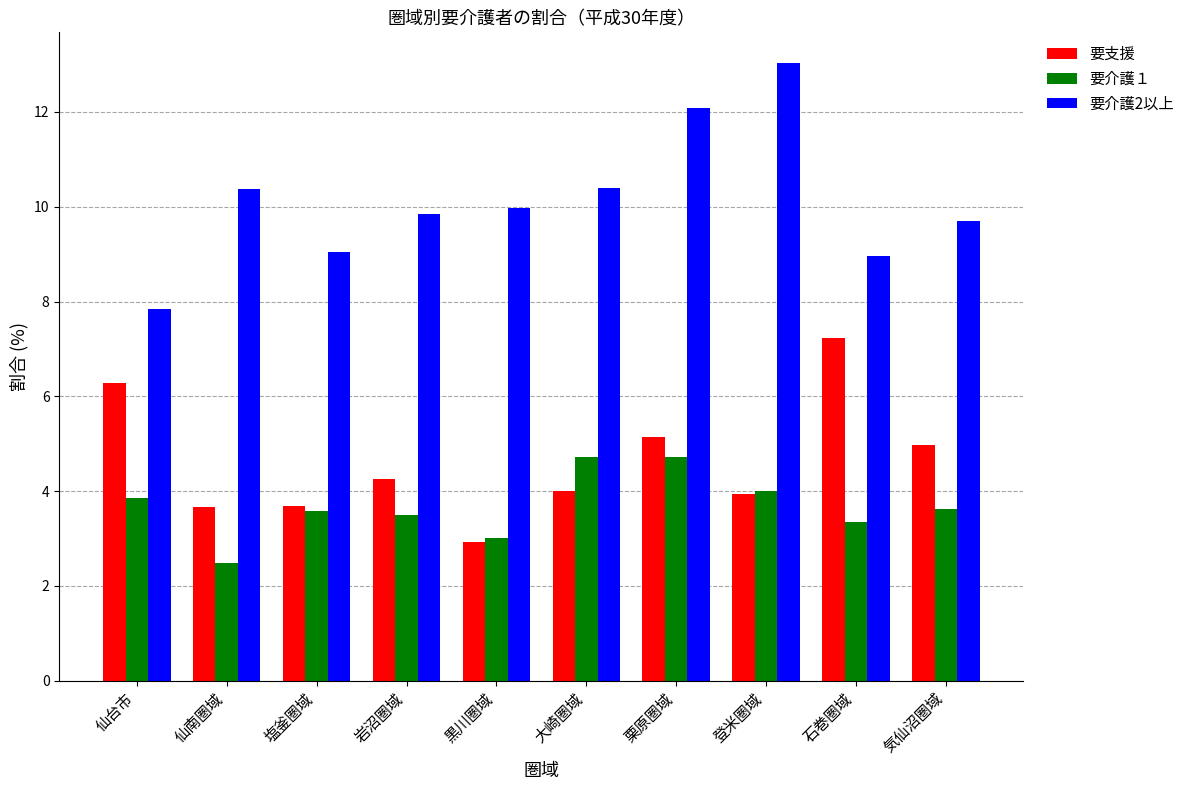

Reading right to left, list all the values displayed in this chart.

要支援: 気仙沼圏域=5.0	石巻圏域=7.2	登米圏域=3.9	栗原圏域=5.1	大崎圏域=4.0	黒川圏域=2.9	岩沼圏域=4.3	塩釜圏域=3.7	仙南圏域=3.7	仙台市=6.3
要介護１: 気仙沼圏域=3.6	石巻圏域=3.3	登米圏域=4.0	栗原圏域=4.7	大崎圏域=4.7	黒川圏域=3.0	岩沼圏域=3.5	塩釜圏域=3.6	仙南圏域=2.5	仙台市=3.8
要介護2以上: 気仙沼圏域=9.7	石巻圏域=9.0	登米圏域=13.0	栗原圏域=12.1	大崎圏域=10.4	黒川圏域=10.0	岩沼圏域=9.8	塩釜圏域=9.0	仙南圏域=10.4	仙台市=7.8